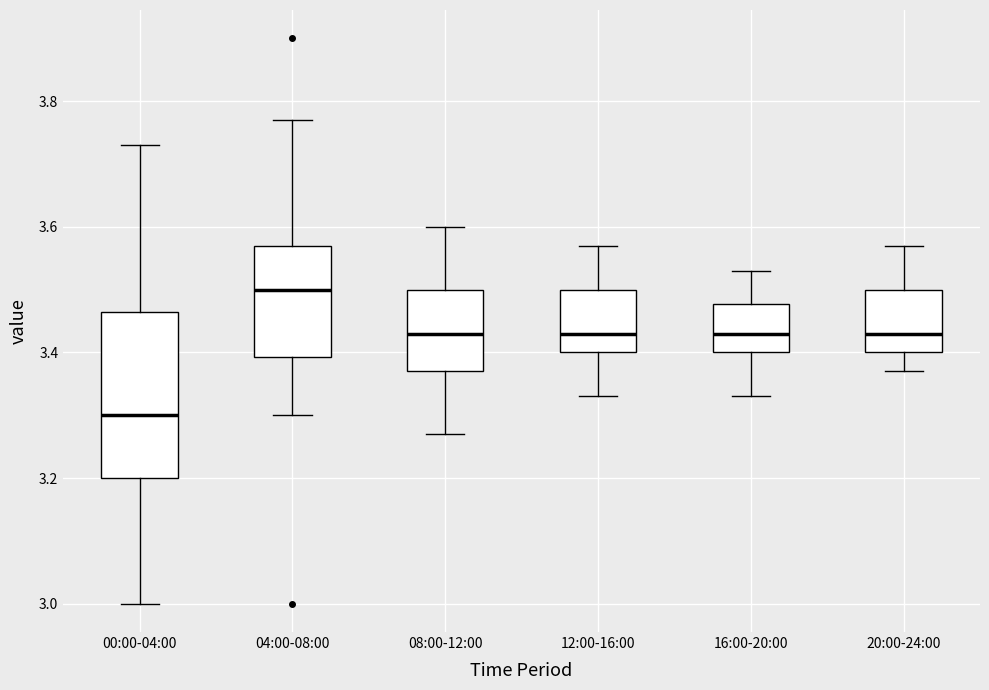

Reading left to right, read every box against the y-axis: the position of its median line, the range the box covers, and the ends of its whiskers. The values are not printed on the chart, so give them approximately, as read against the axis.

00:00-04:00: median 3.30, box 3.20 to 3.46, whiskers 3.00 to 3.74
04:00-08:00: median 3.50, box 3.40 to 3.58, whiskers 3.30 to 3.78
08:00-12:00: median 3.44, box 3.38 to 3.50, whiskers 3.28 to 3.60
12:00-16:00: median 3.44, box 3.40 to 3.50, whiskers 3.34 to 3.58
16:00-20:00: median 3.44, box 3.40 to 3.48, whiskers 3.34 to 3.54
20:00-24:00: median 3.44, box 3.40 to 3.50, whiskers 3.38 to 3.58